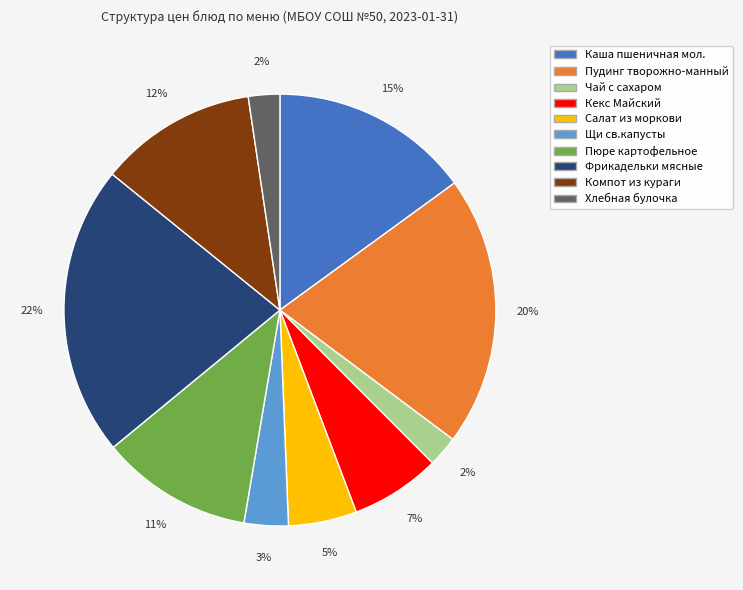

To the nearest percent, what is the average slice percentage?

10%